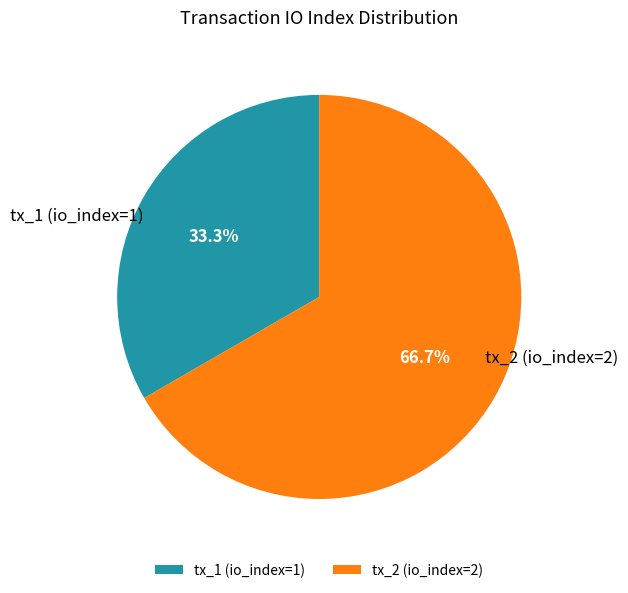

How many segments does this pie chart have?

2